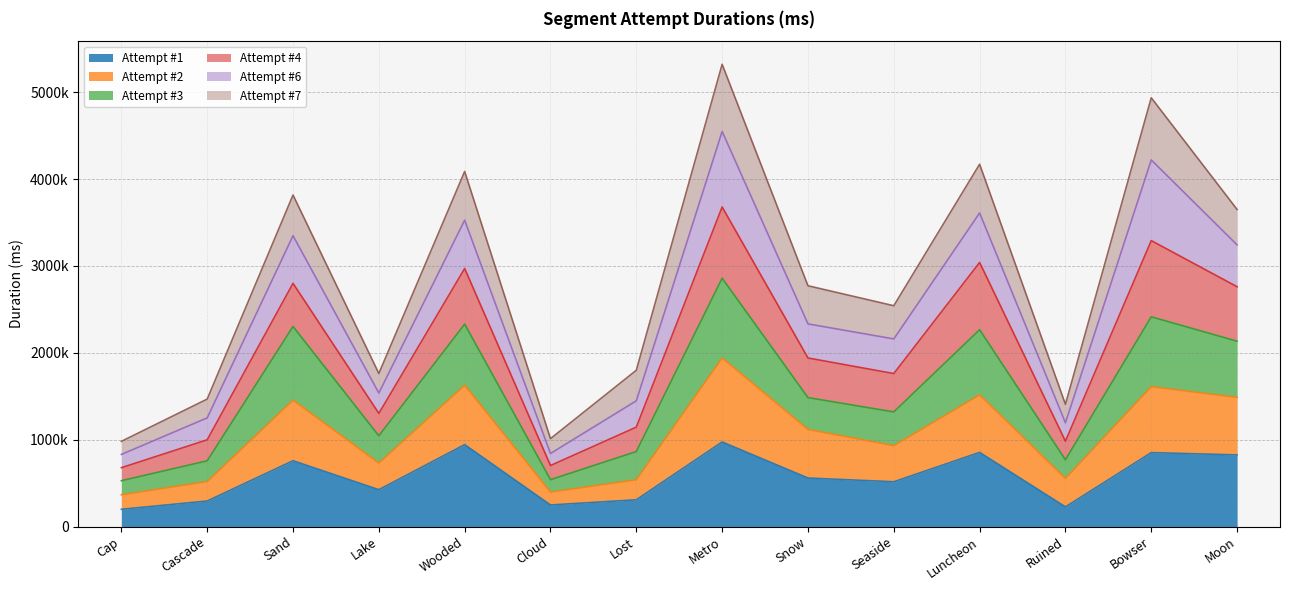

At which category is the sum across all series the highest?

Metro